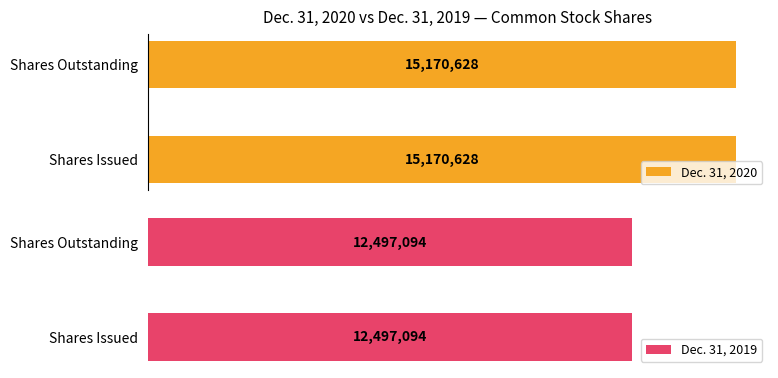

True or false: Dec. 31, 2019 has a value of 16278478 at Common stock, shares outstanding.

False